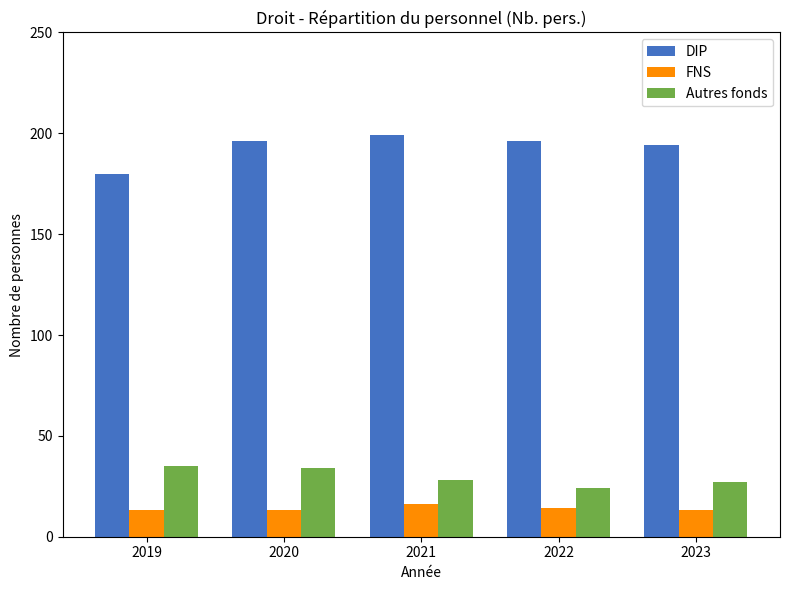

How many data points in Autres fonds are less than 28?

2